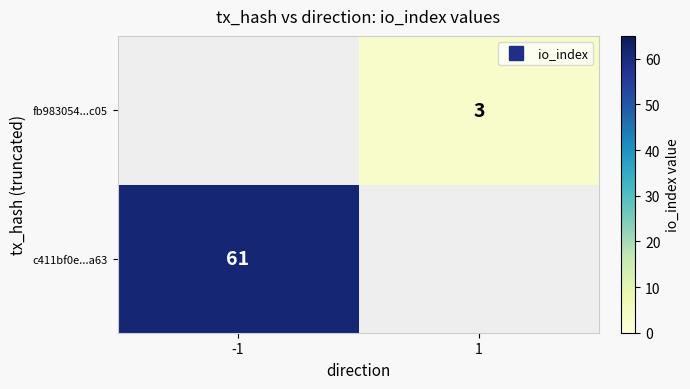

Which series has the largest range (max minus min)?

c411bf0e...a63